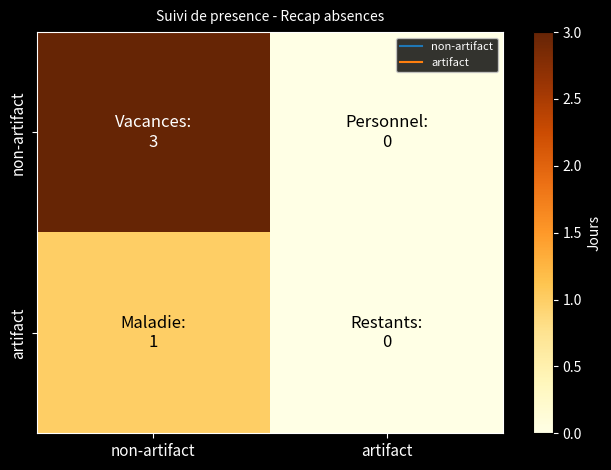

Between non-artifact and artifact, which series saw the biggest shift?

non-artifact